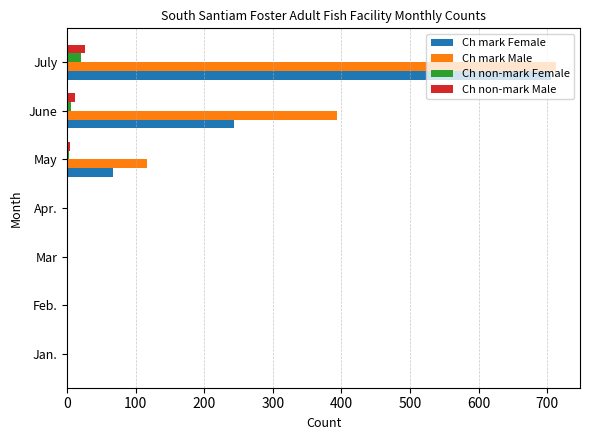

What is the sum of all Ch mark Female values?

1017